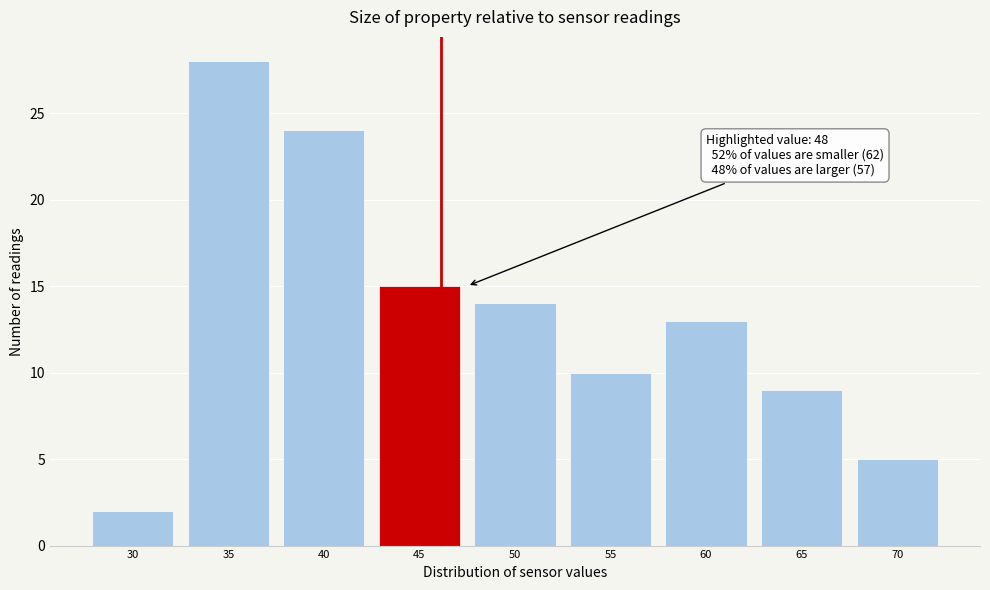

Reading right to left, list all the values displayed in this chart.

70=5	65=9	60=13	55=10	50=14	45=15	40=24	35=28	30=2